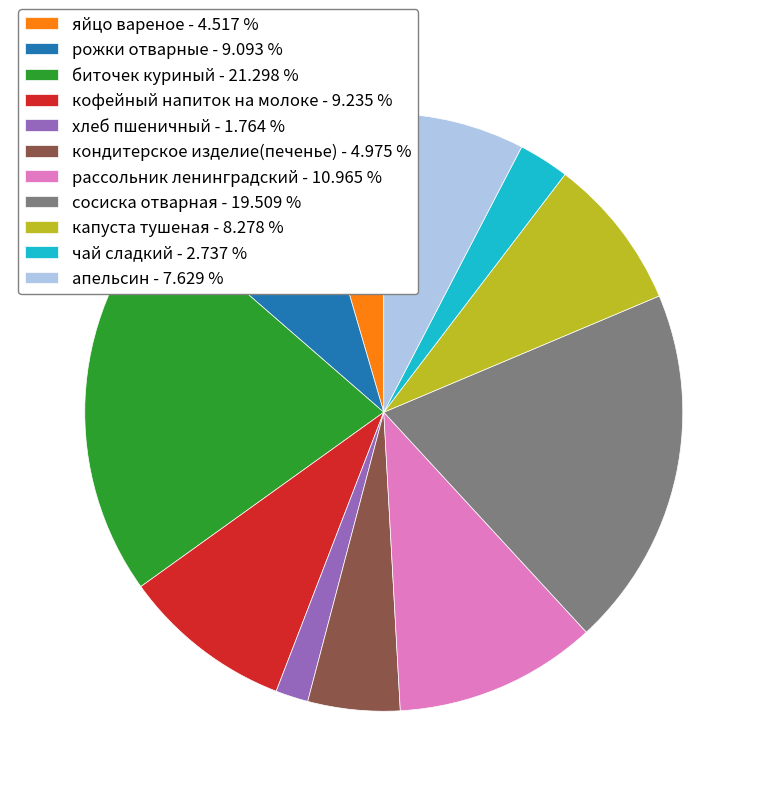

Is яйцо вареное the majority of the pie?

No